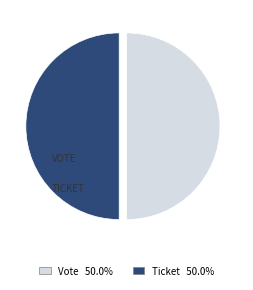

Is the sum of Vote and Ticket greater than half?

Yes